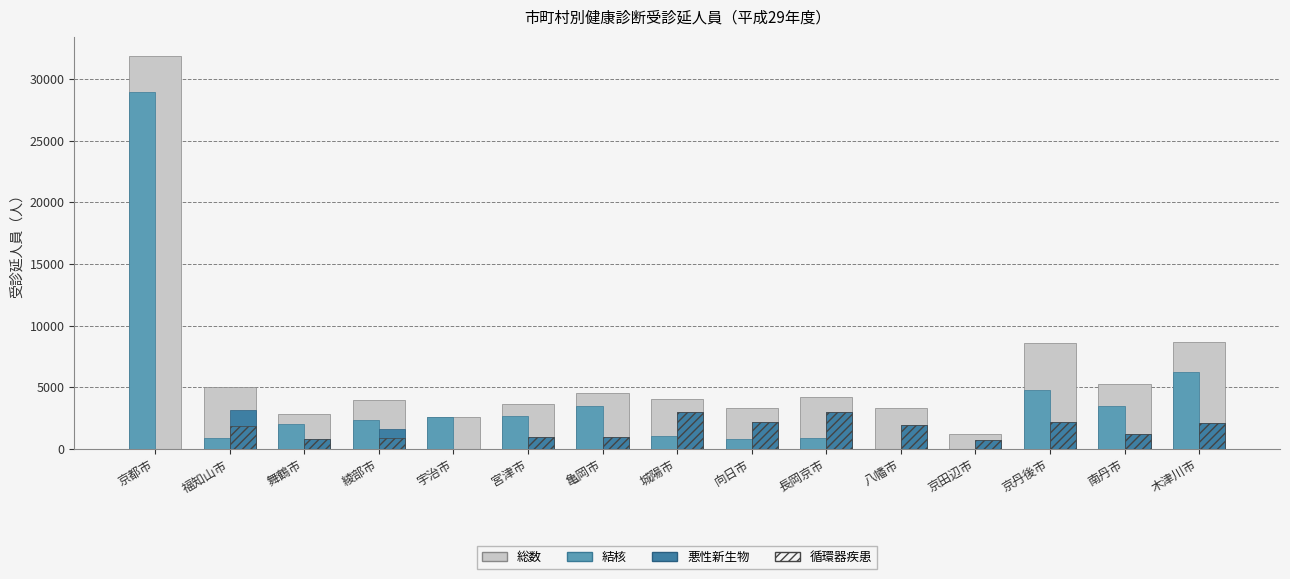

What is the greatest value displayed?

31836